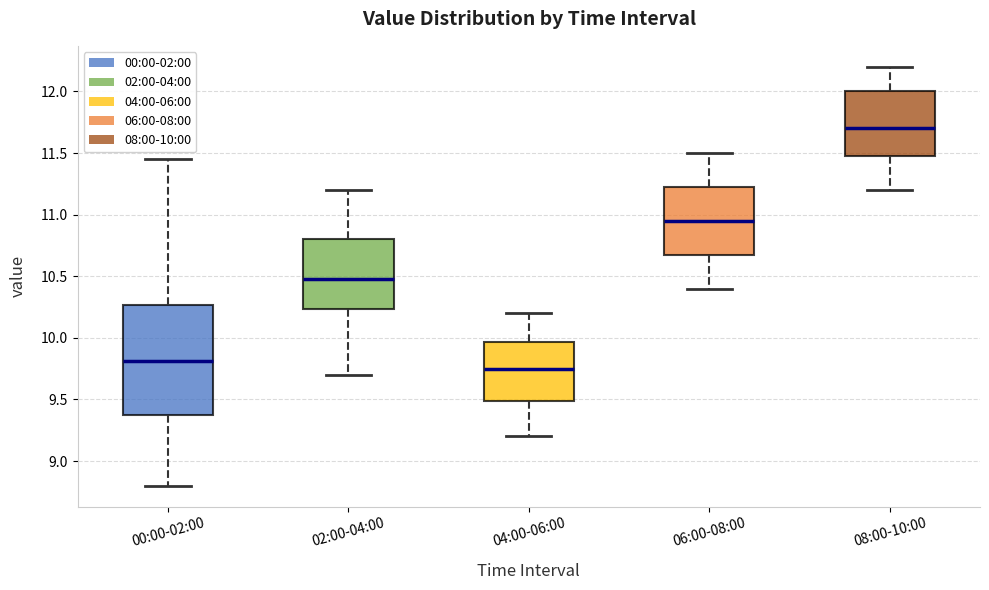

Which box's median line is the lowest?

04:00-06:00